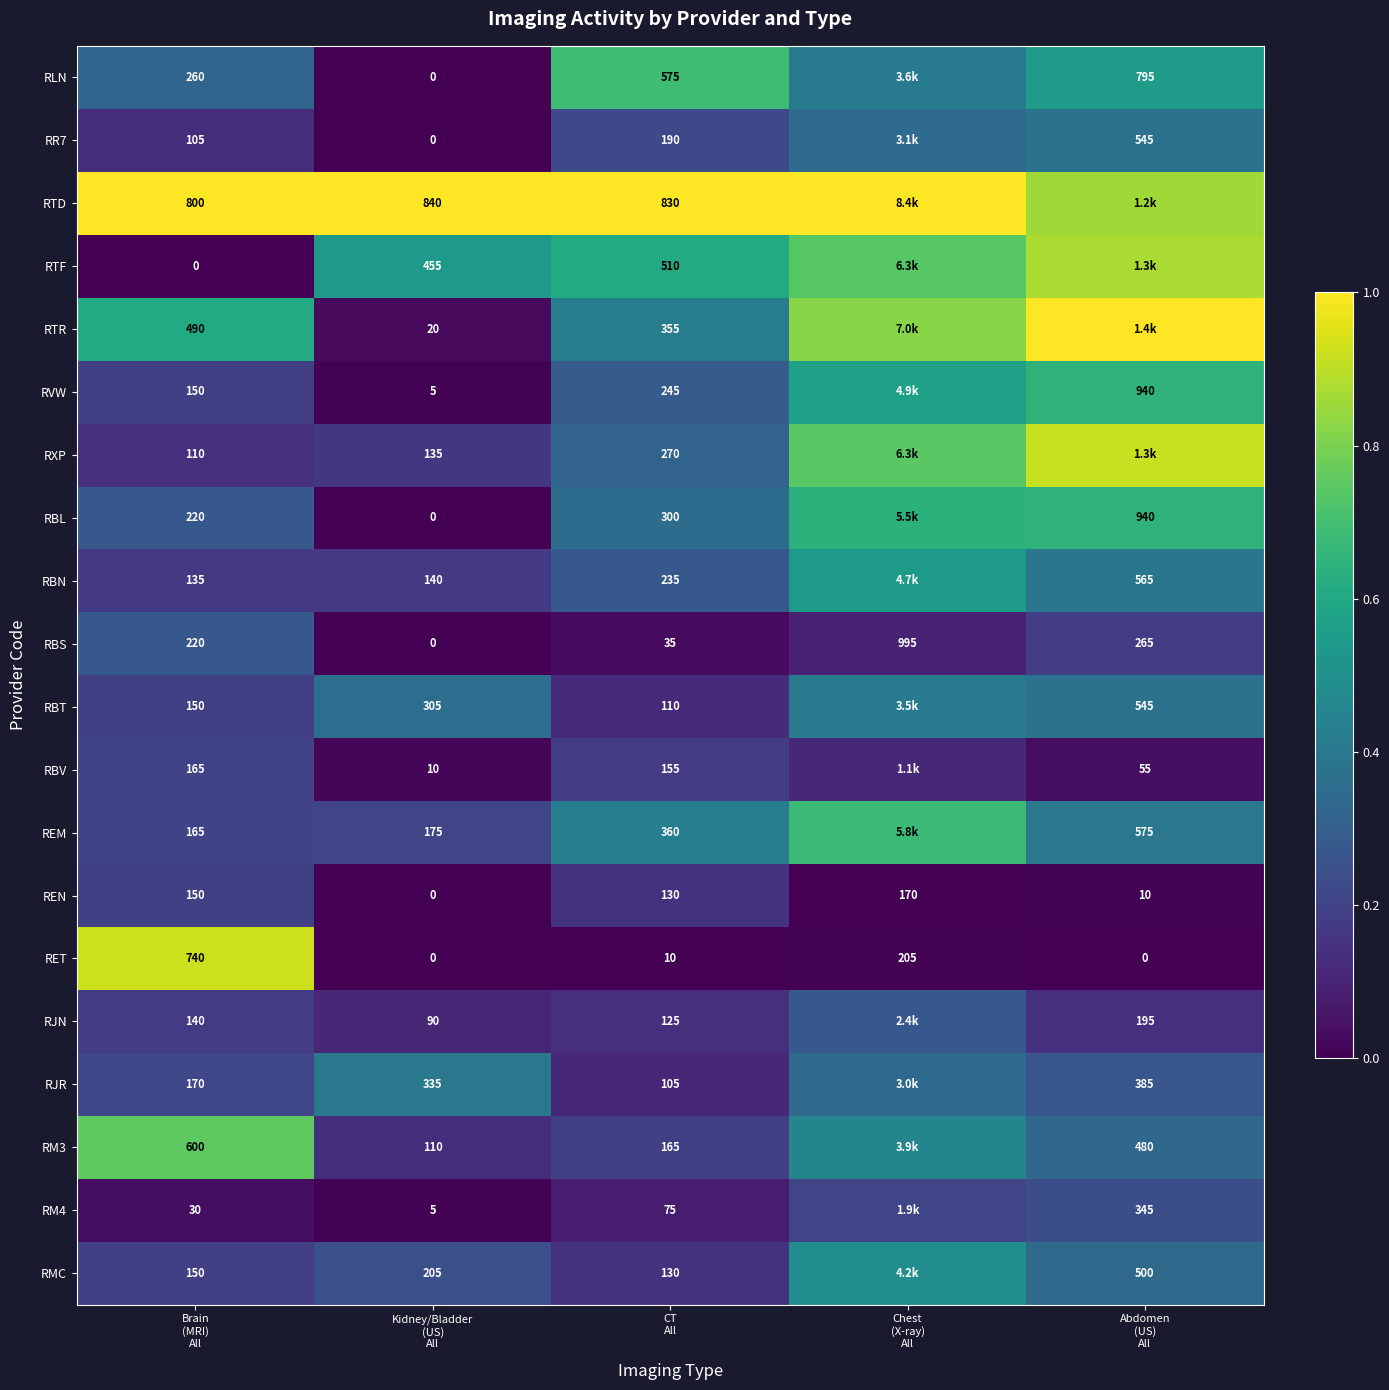

What is the difference between the RLN values at Kidney/Bladder (US) All and Chest (X-ray) All?

0.4